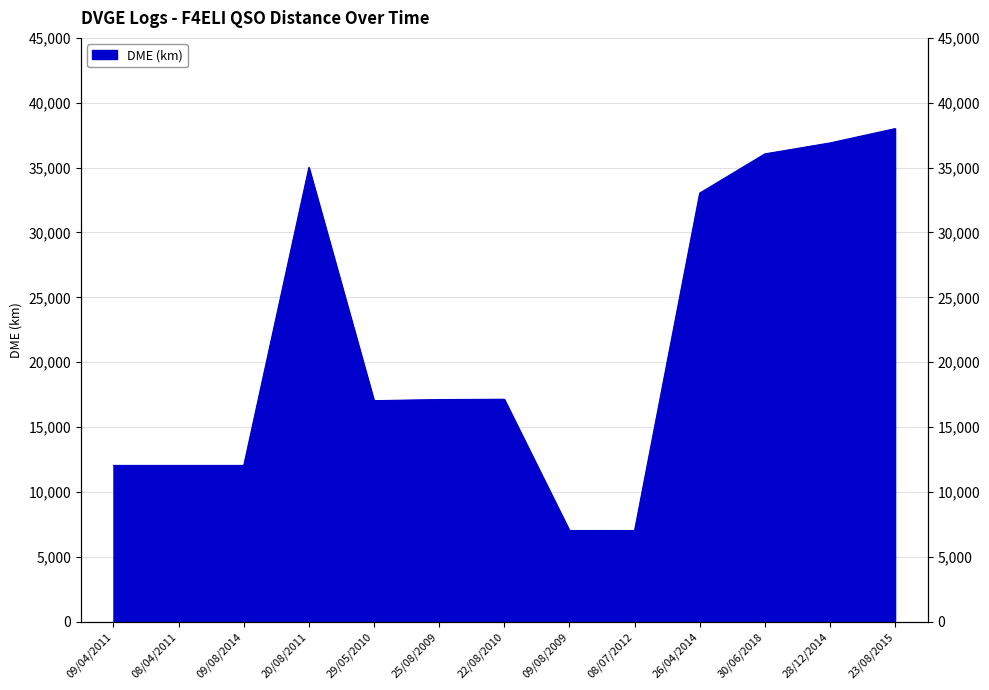

What is the ratio of the value at 22/08/2010 to the value at 09/08/2014?

1.4